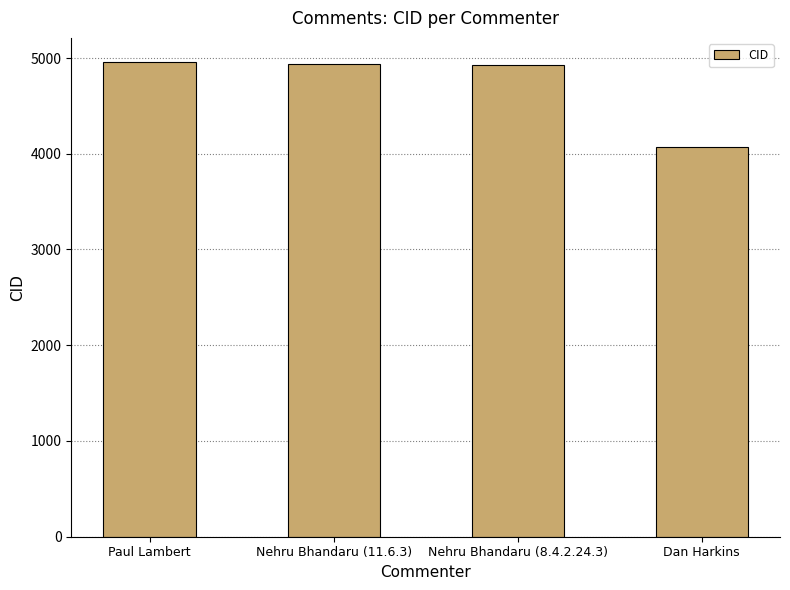

What is the value of the 1st bar from the left?

4962